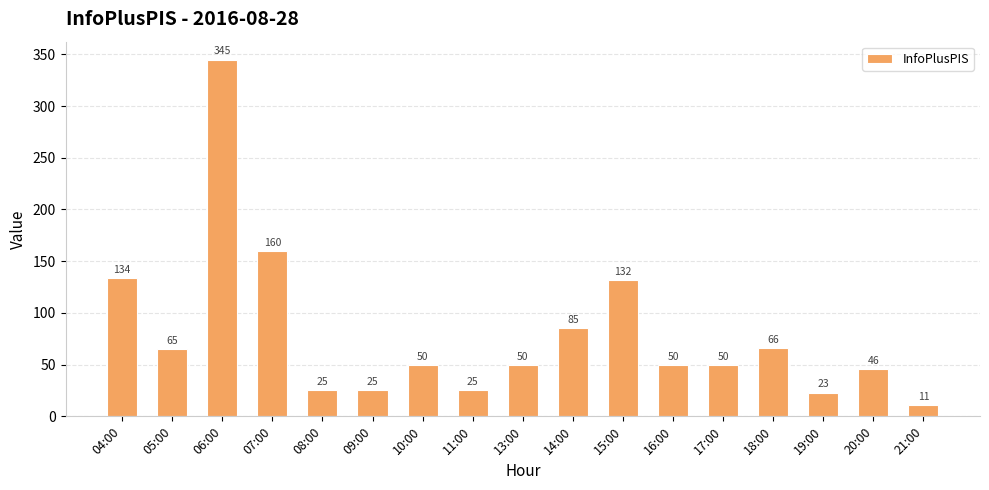

Which has a higher value, 18:00 or 14:00?

14:00